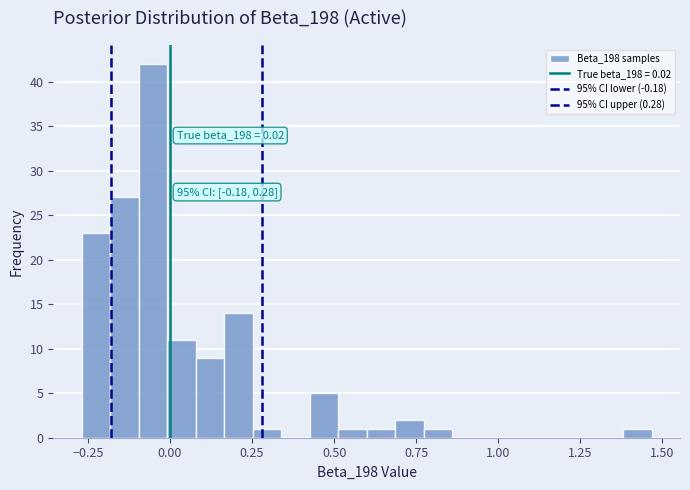

Around what value on the x-axis is the tallest bar? Give the approximate position of its centre, as read against the axis.

-0.05